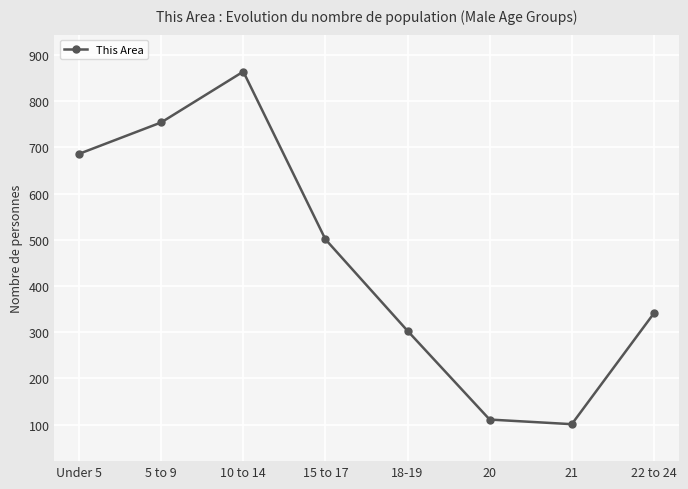

What is the sum of the values at 22 to 24 and 18-19?

644